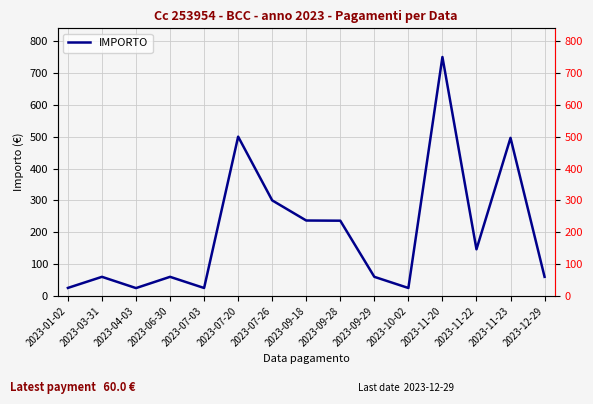

What is the ratio of the value at 2023-11-23 to the value at 2023-09-29?

8.3